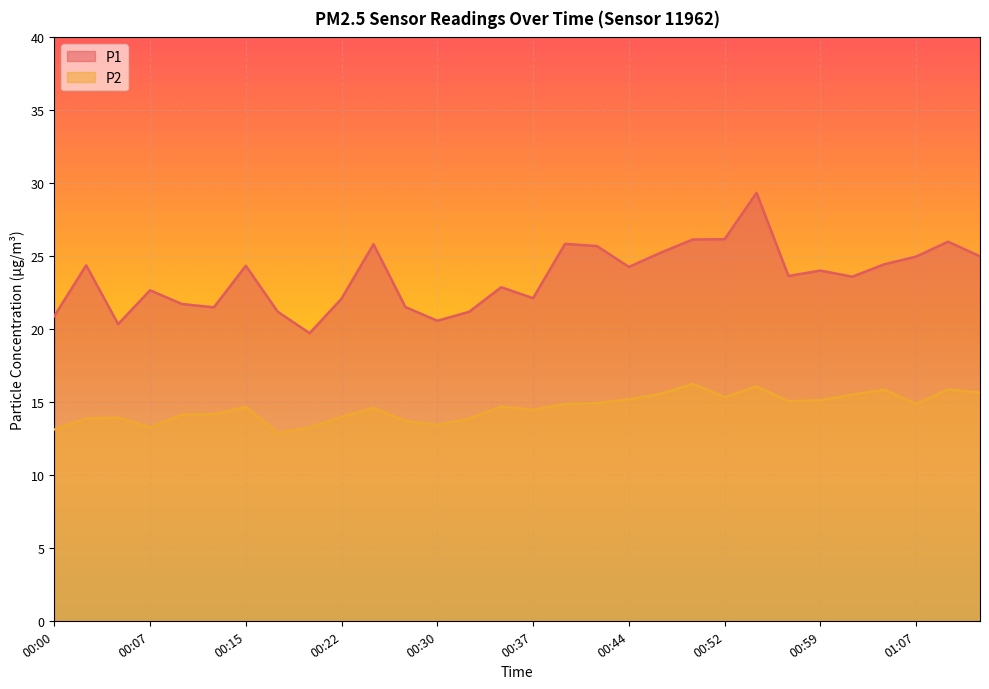

Reading left to right, what are all the values shown in this chart?

P1: 00:00=20.9	00:02=24.4	00:05=20.4	00:07=22.7	00:10=21.7	00:12=21.5	00:15=24.4	00:17=21.2	00:20=19.7	00:22=22.1	00:25=25.8	00:27=21.5	00:30=20.6	00:32=21.2	00:35=22.9	00:37=22.1	00:39=25.9	00:42=25.7	00:44=24.3	00:47=25.2	00:49=26.1	00:52=26.2	00:54=29.4	00:57=23.6	00:59=24.0	01:02=23.6	01:04=24.4	01:07=25.0	01:09=26.0	01:12=25.0
P2: 00:00=13.1	00:02=13.9	00:05=13.9	00:07=13.3	00:10=14.2	00:12=14.2	00:15=14.7	00:17=12.9	00:20=13.3	00:22=14.0	00:25=14.6	00:27=13.7	00:30=13.4	00:32=13.9	00:35=14.7	00:37=14.5	00:39=14.9	00:42=14.9	00:44=15.2	00:47=15.6	00:49=16.2	00:52=15.3	00:54=16.1	00:57=15.1	00:59=15.1	01:02=15.5	01:04=15.8	01:07=14.9	01:09=15.9	01:12=15.7